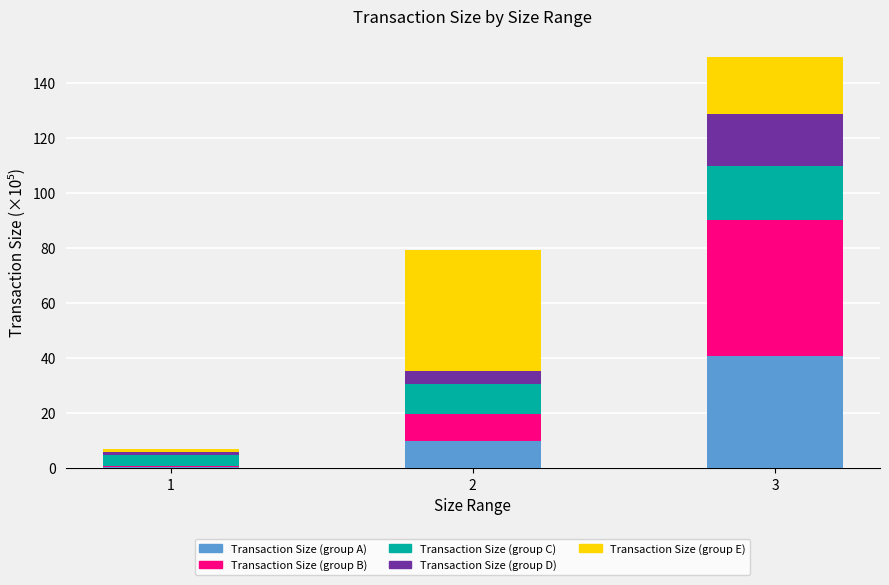

At which category is the sum across all series the highest?

3